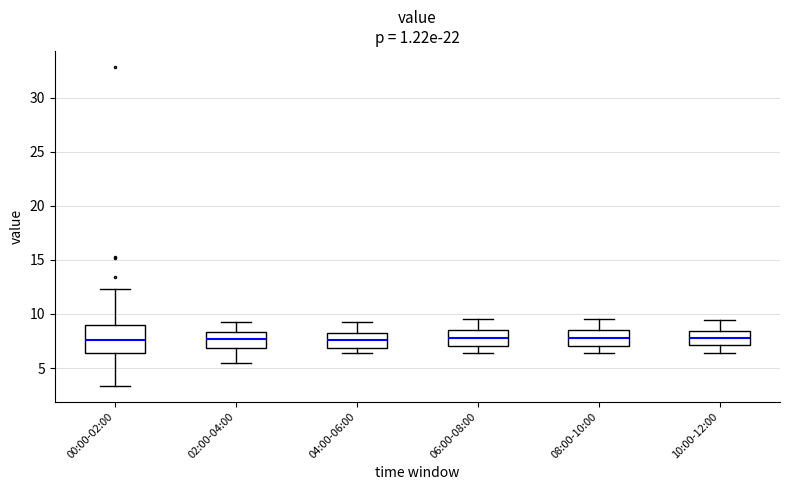

Reading left to right, transcribe this box plot: for each box, give where its median line is, the range the box spans, and where its two whiskers end, as read against the y-axis. The values are not printed on the chart, so give them approximately, as read against the axis.

00:00-02:00: median 7.5, box 6.5 to 9.0, whiskers 3.5 to 12.5
02:00-04:00: median 7.5, box 7.0 to 8.5, whiskers 5.5 to 9.5
04:00-06:00: median 7.5, box 7.0 to 8.0, whiskers 6.5 to 9.5
06:00-08:00: median 8.0, box 7.0 to 8.5, whiskers 6.5 to 9.5
08:00-10:00: median 8.0, box 7.0 to 8.5, whiskers 6.5 to 9.5
10:00-12:00: median 8.0, box 7.0 to 8.5, whiskers 6.5 to 9.5